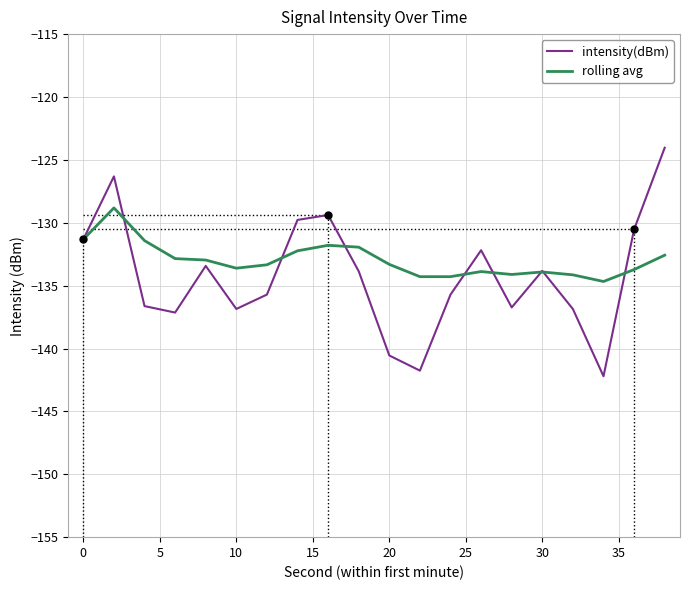

What is the highest value of the intensity(dBm) series?

-124.0